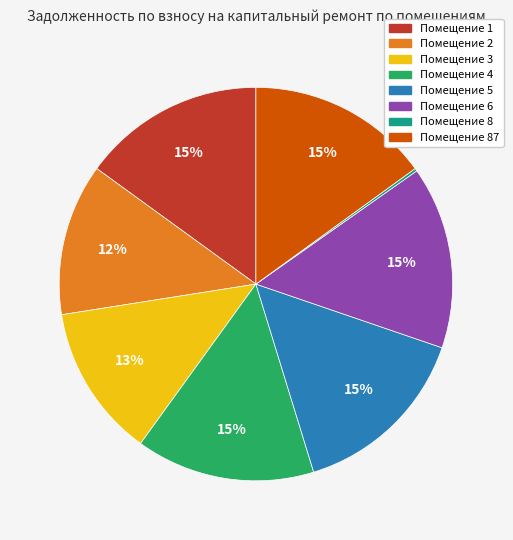

To the nearest percent, what is the difference between the largest and smallest slice percentages?

15%